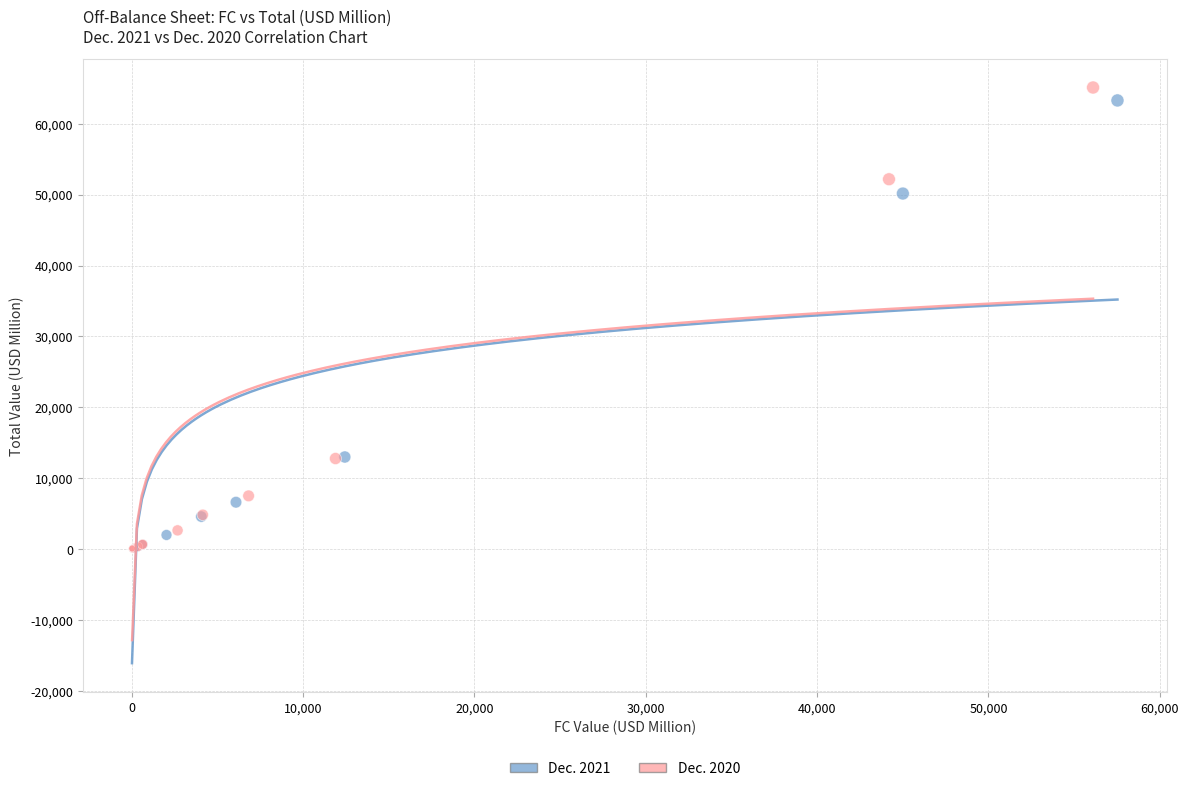

Which series has the widest spread of Y values?

Dec. 2020